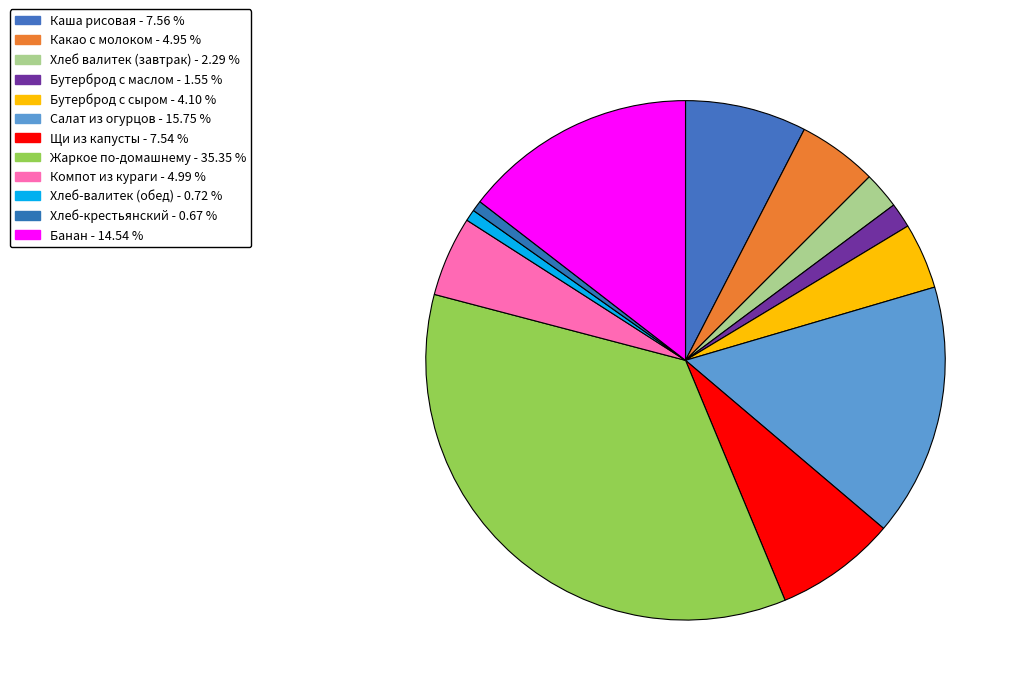

What is the smallest slice in the pie chart?

Хлеб-крестьянский